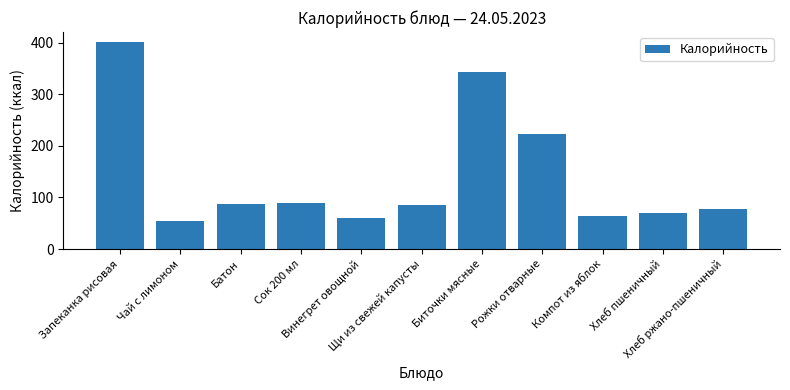

Reading left to right, extract all data points from this chart.

Запеканка рисовая=400.5	Чай с лимоном=54.8	Батон=88.0	Сок 200 мл=90.0	Винегрет овощной=60.6	Щи из свежей капусты=86.0	Биточки мясные=343.1	Рожки отварные=222.5	Компот из яблок=64.8	Хлеб пшеничный=70.5	Хлеб ржано-пшеничный=77.7